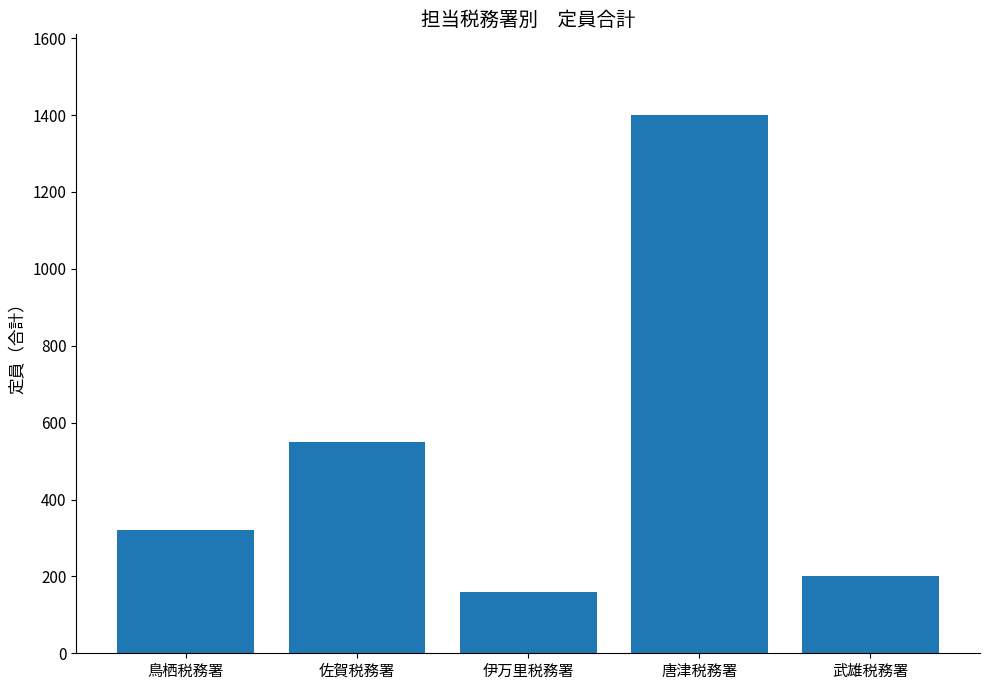

What is the difference between the second highest and minimum values?

390